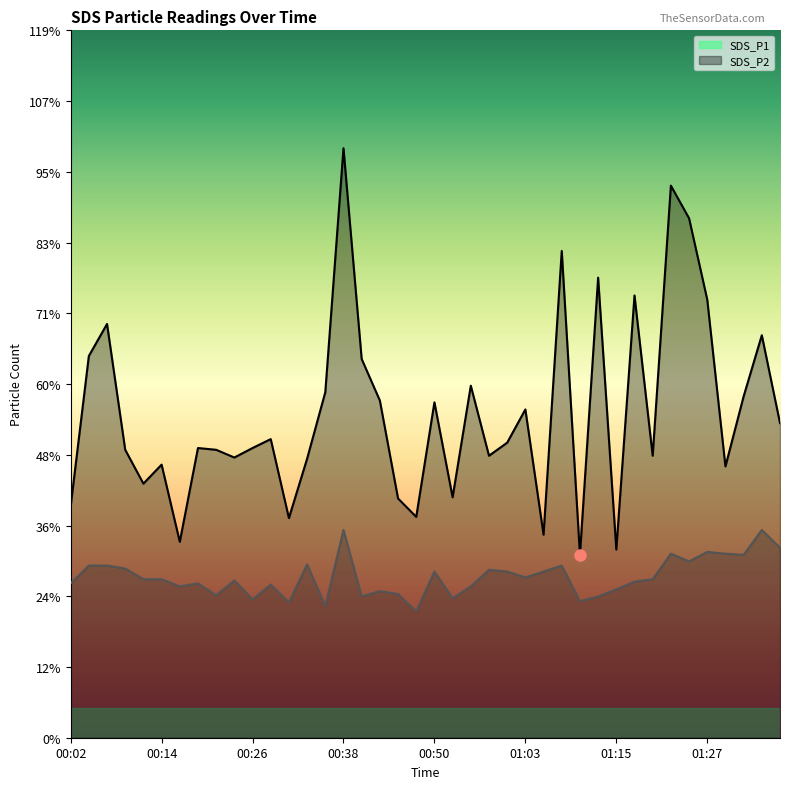

What are all the series names shown in the legend?

SDS_P1, SDS_P2